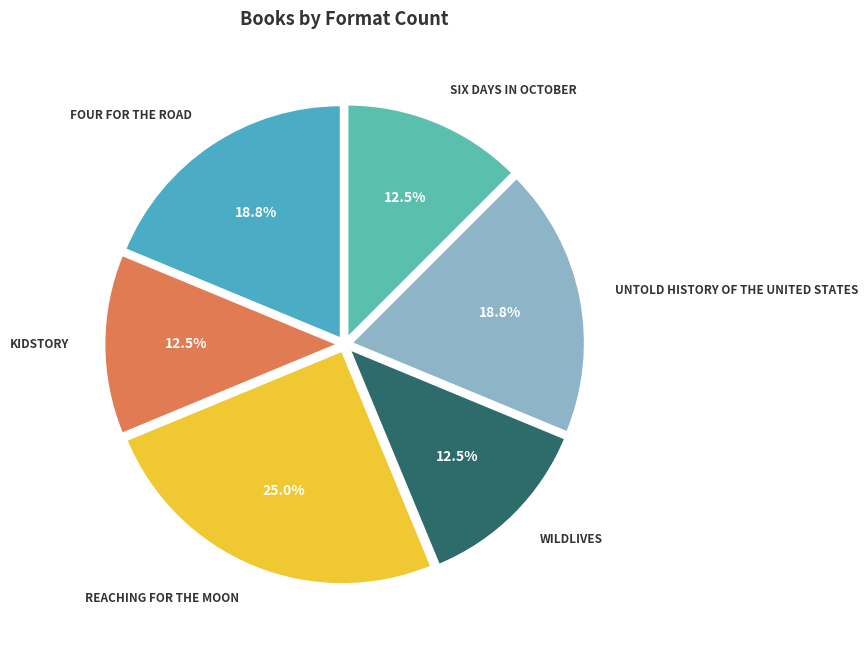

How many slices are in this pie chart?

6